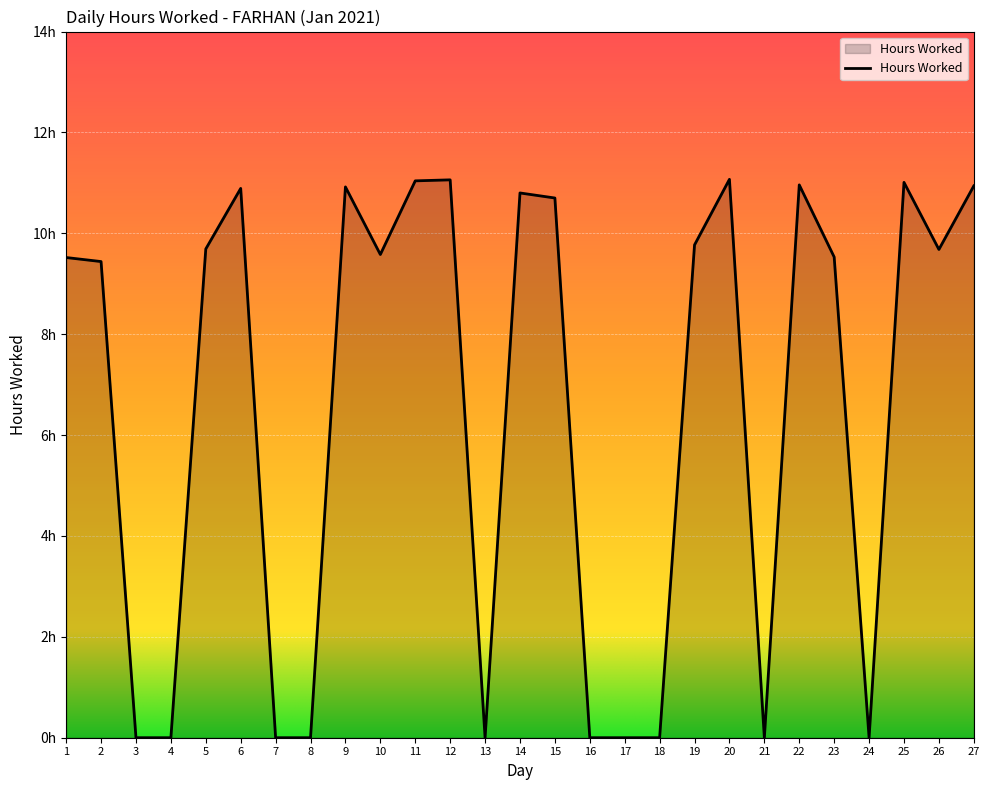

At which category does the data reach its first local peak?

6